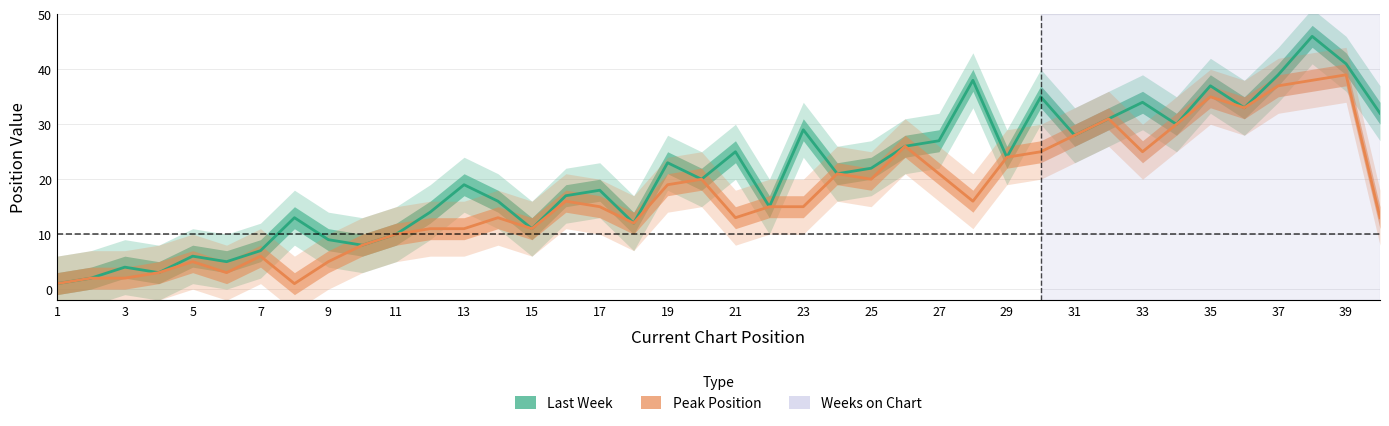

Which series has the largest range (max minus min)?

Last Week